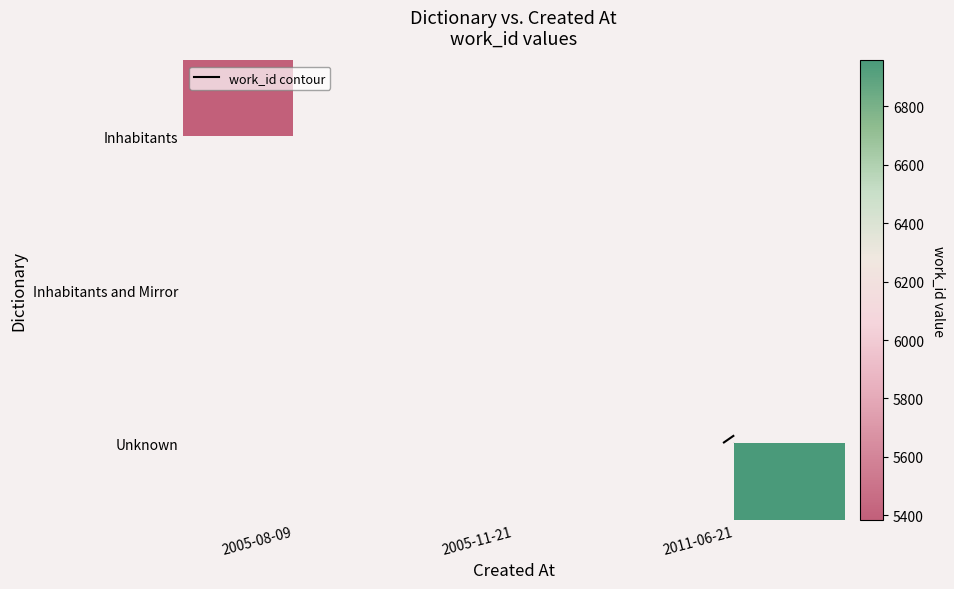

Which label corresponds to the largest value in the chart?

2011-06-21